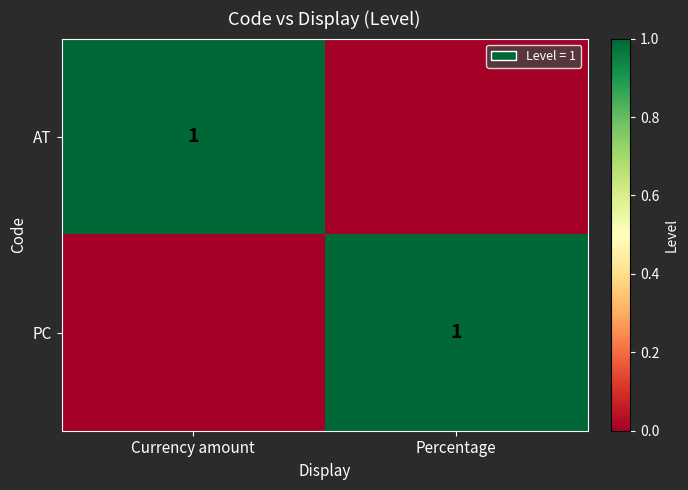

The PC series shows 1 at Percentage. True or false?

True